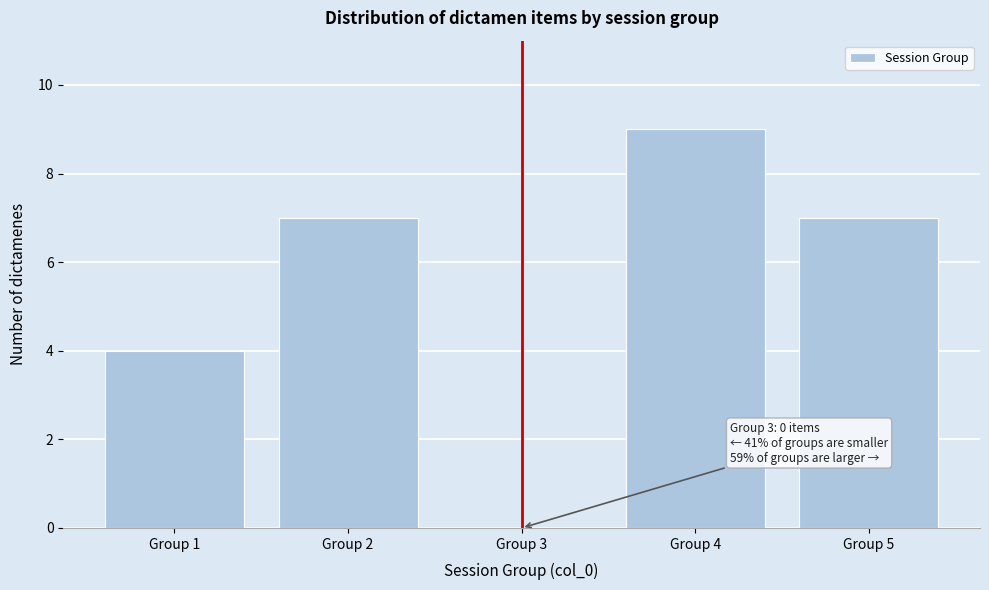

Reading left to right, what are all the values shown in this chart?

Group 1=4	Group 2=7	Group 3=0	Group 4=9	Group 5=7